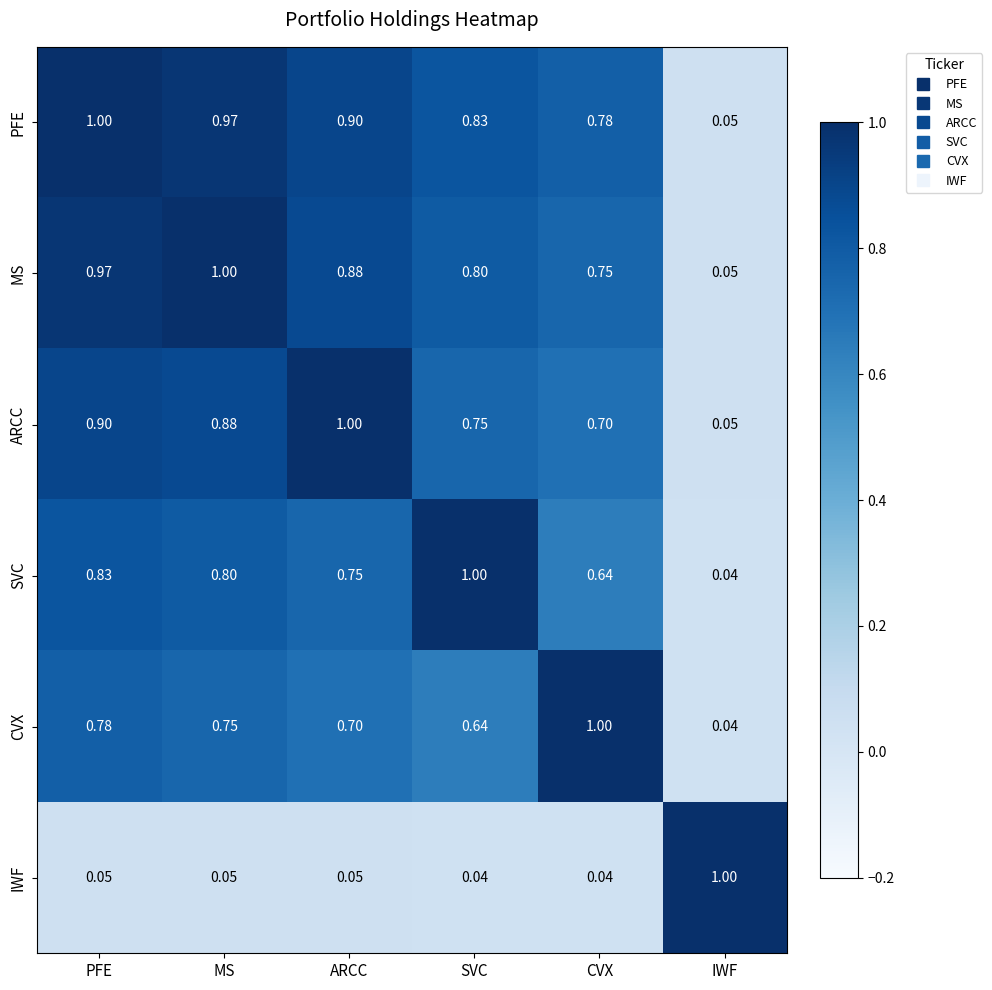

What is the total value across all series at CVX?

3.9